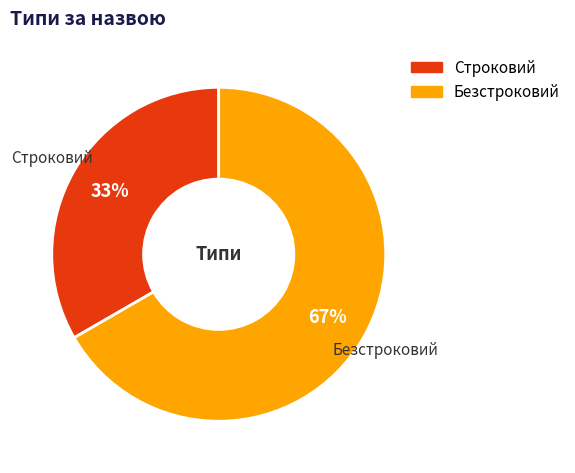

Does Строковий account for over 50% of the chart?

No